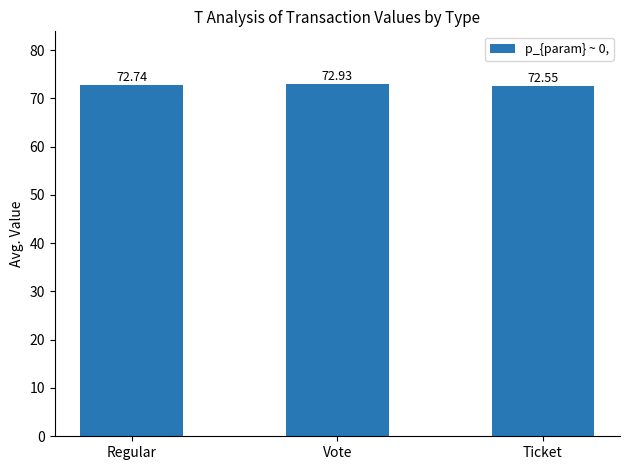

What is the greatest value displayed?

72.9